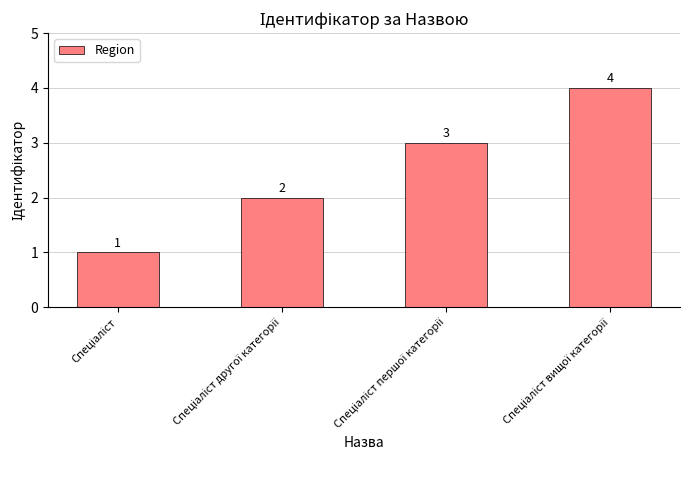

What is the value of the 4th bar from the left?

4